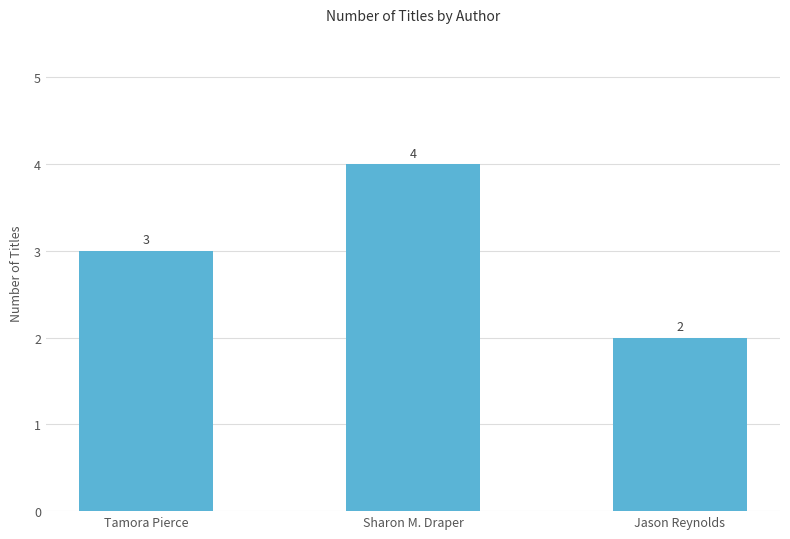

Reading left to right, list all the values displayed in this chart.

3	4	2